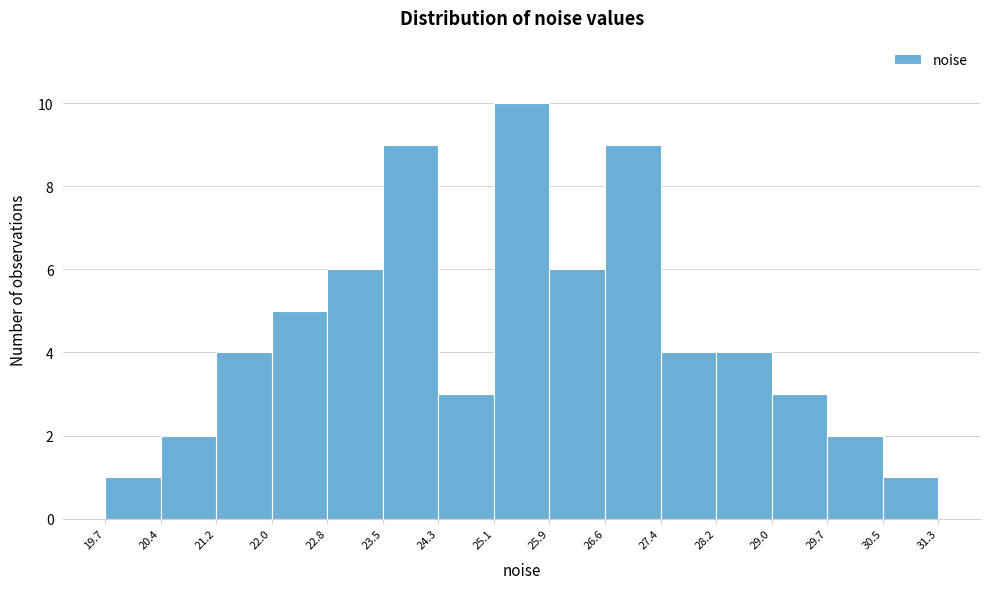

Reading left to right, transcribe this chart: for each bar, give the range it covers on the x-axis and its height. The values are not printed on the chart, so give them approximately, as read against the axis.

19.7 to 20.4: 1
20.4 to 21.2: 2
21.2 to 22.0: 4
22.0 to 22.8: 5
22.8 to 23.5: 6
23.5 to 24.3: 9
24.3 to 25.1: 3
25.1 to 25.9: 10
25.9 to 26.6: 6
26.6 to 27.4: 9
27.4 to 28.2: 4
28.2 to 29.0: 4
29.0 to 29.7: 3
29.7 to 30.5: 2
30.5 to 31.3: 1